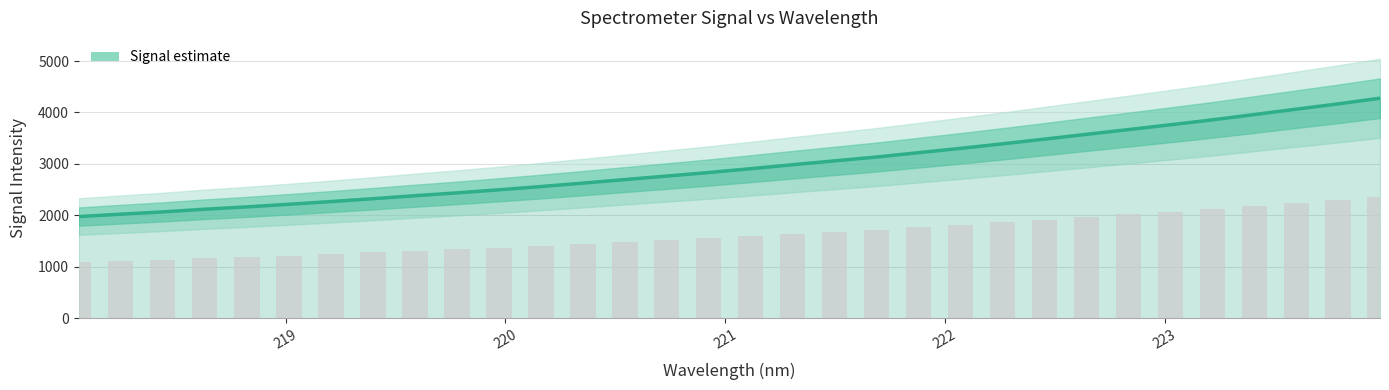

Are the bars horizontal?

No